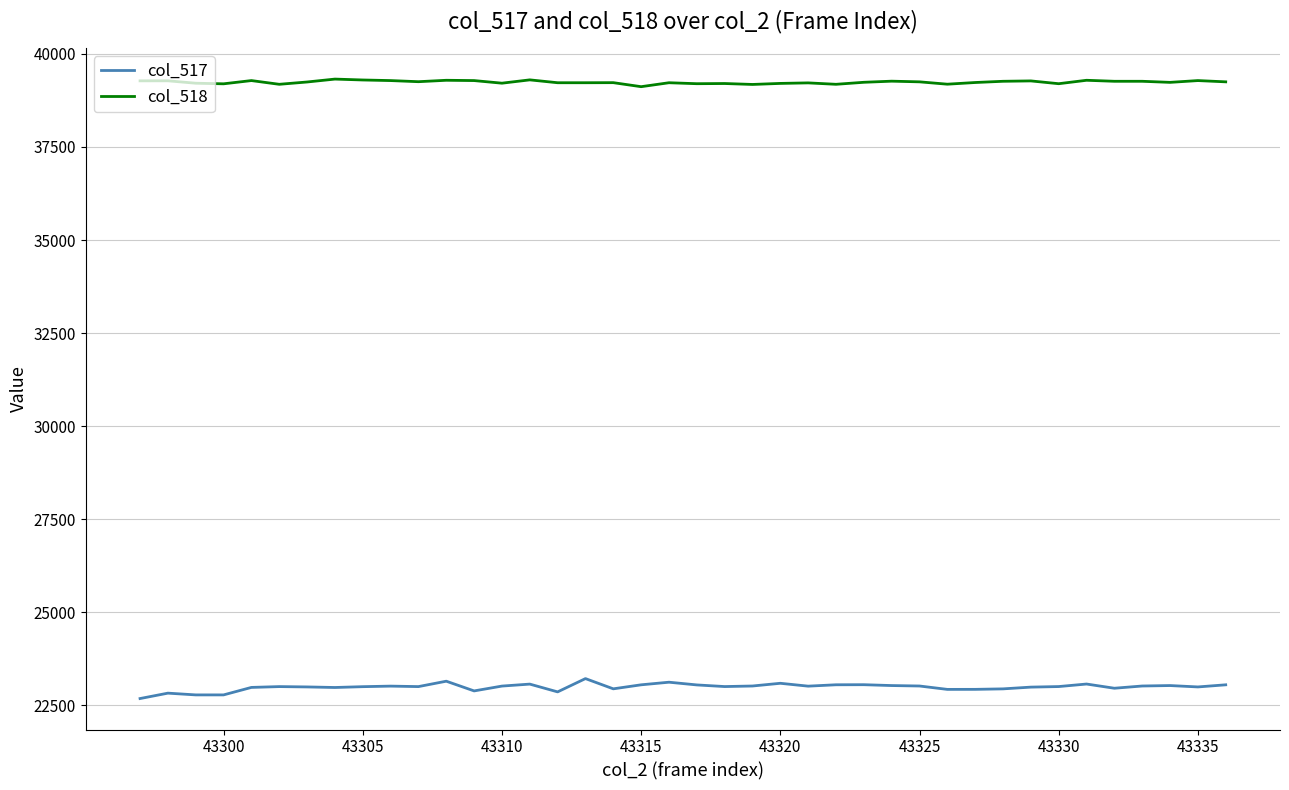

What is the minimum value shown in the chart?

22681